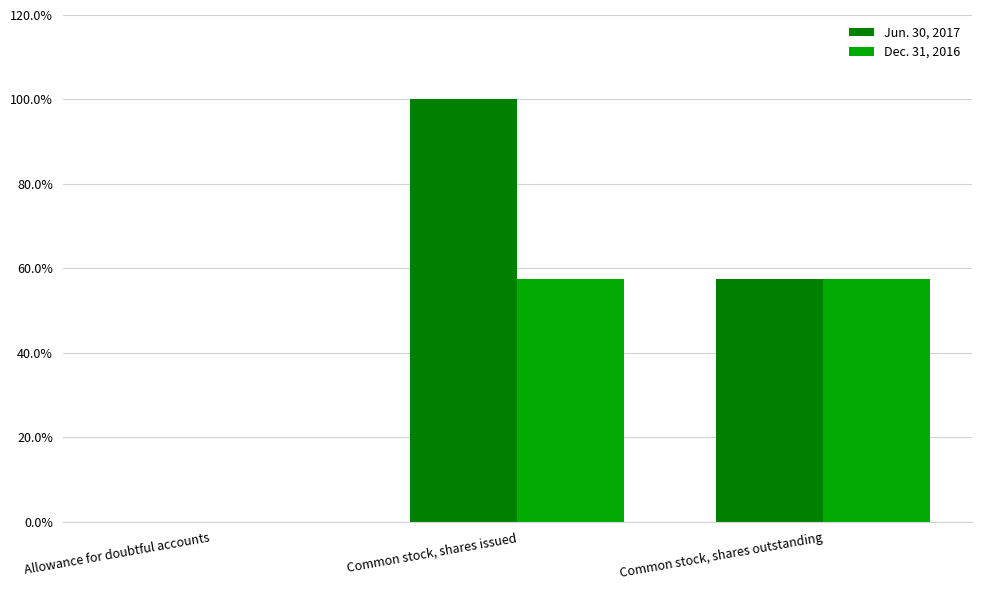

Which series has the largest total across all categories?

Jun. 30, 2017